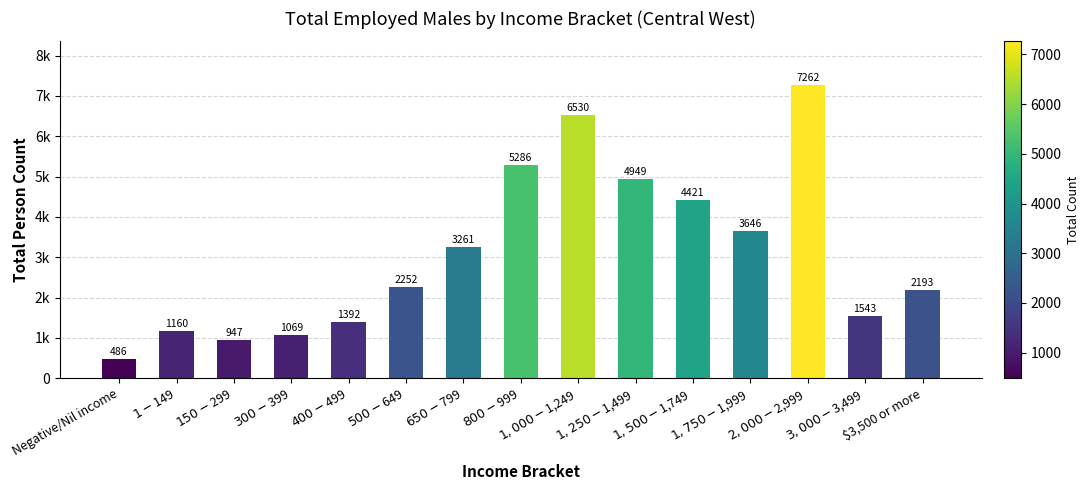

Are the bars horizontal?

No